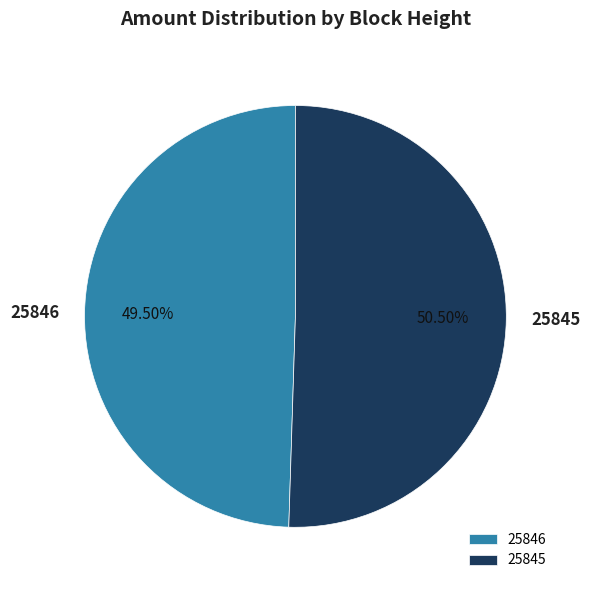

Is 25845 the majority of the pie?

Yes